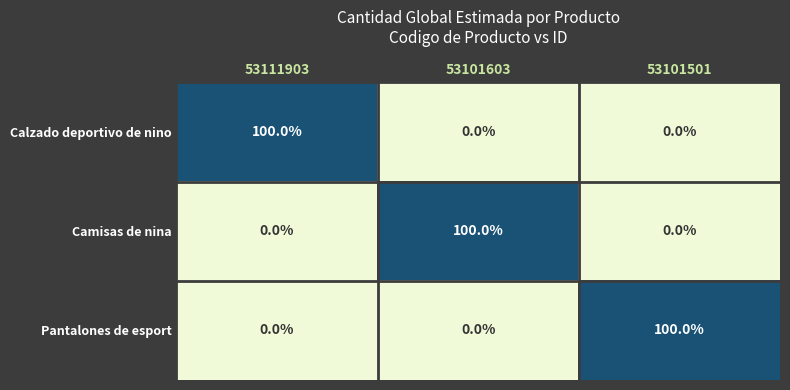

What is the total value across all series at 53101501?

100